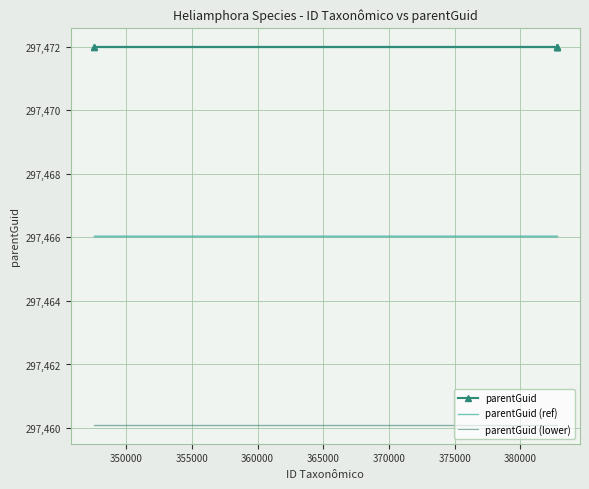

The parentGuid series shows 297472.0 at 350000. True or false?

True